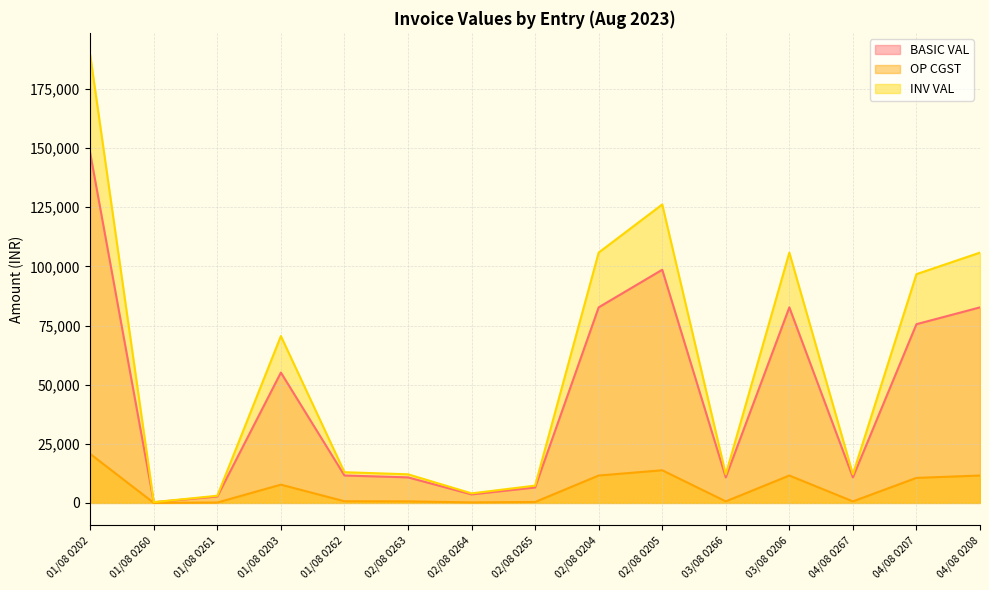

What is the value of the OP CGST point at the 5th from the left?

695.5